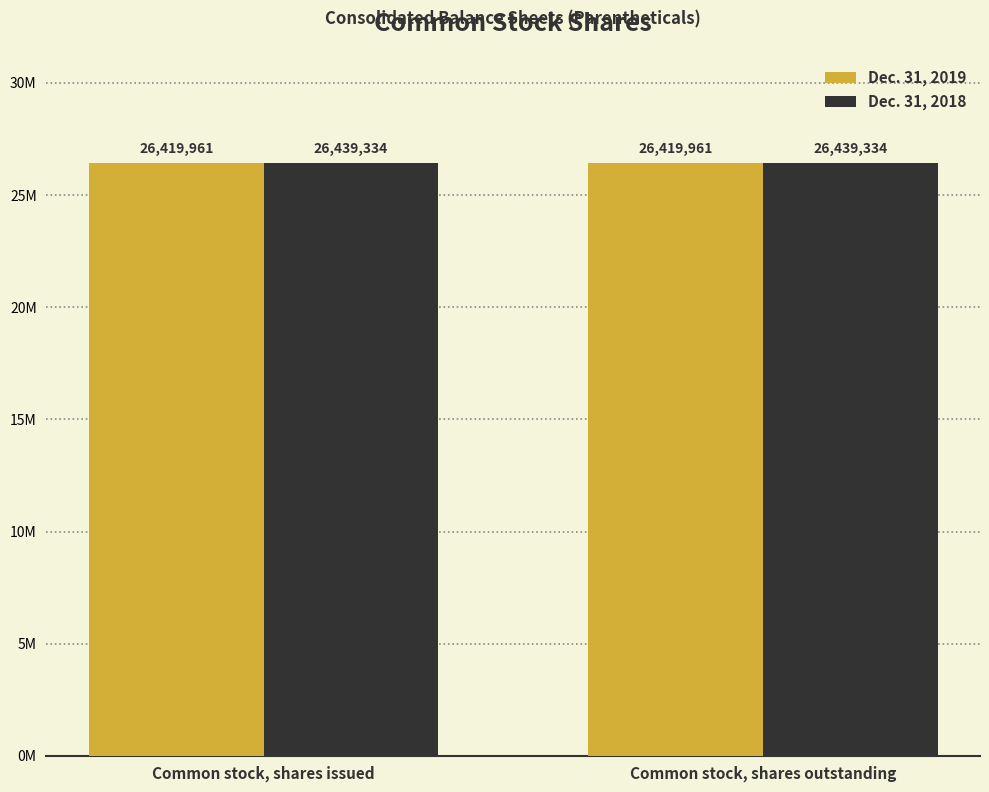

Are the bars grouped side by side (vs. stacked)?

Yes